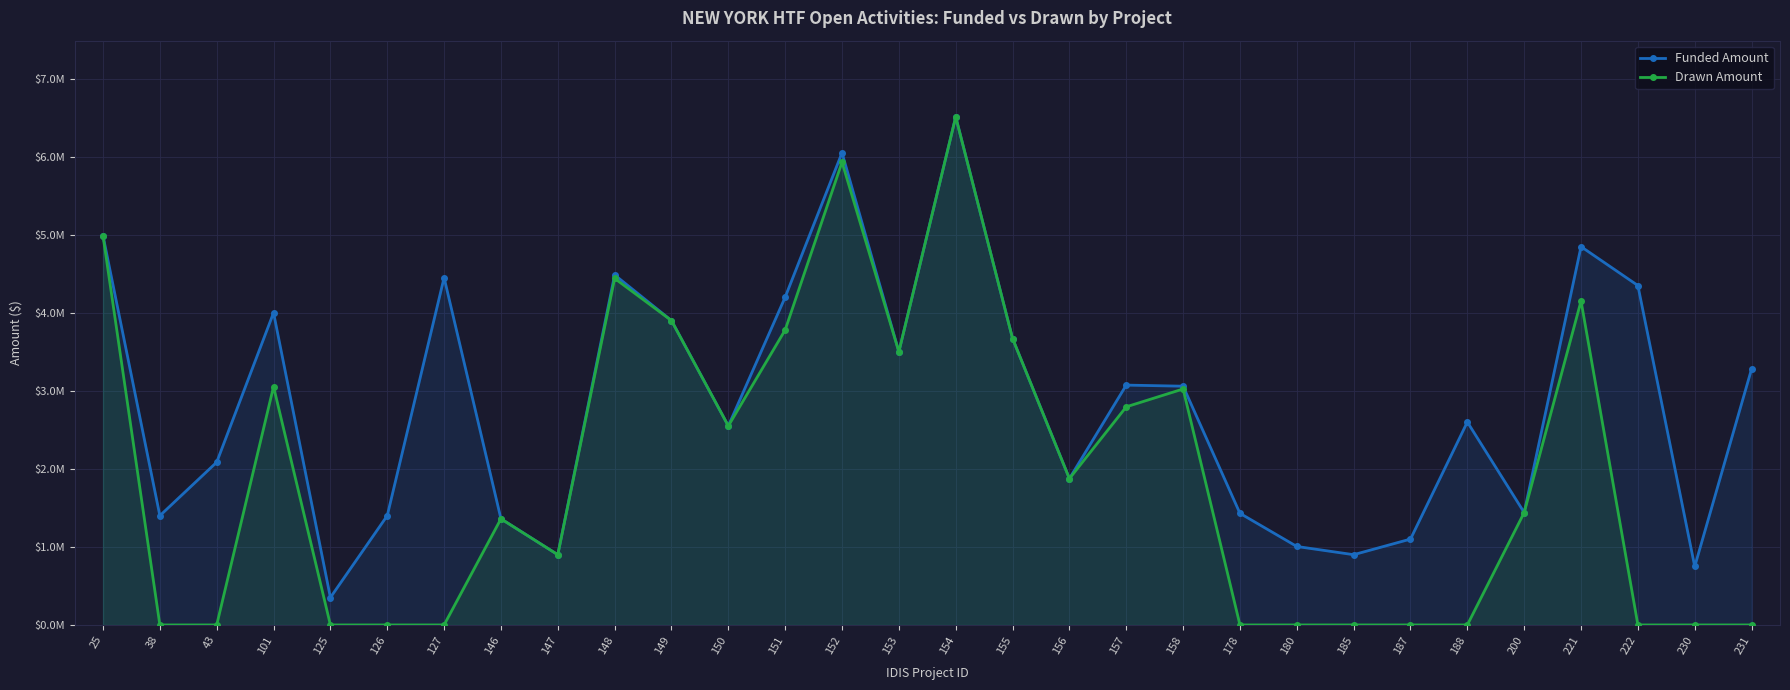

Reading left to right, extract all data points from this chart.

Funded Amount: 4987848.0	1399638.0	2085000.0	4000000.0	351000.0	1400000.0	4449858.0	1360000.0	900000.0	4485000.0	3900000.0	2550000.0	4200000.0	6050000.0	3500000.0	6510000.0	3670000.0	1875000.0	3073022.0	3058938.0	1430000.0	1005362.0	900000.0	1100000.0	2600000.0	1440000.0	4847210.0	4348924.0	749000.0	3280000.0
Drawn Amount: 4987148.6	0.0	0.0	3053485.5	0.0	0.0	0.0	1359800.0	900000.0	4440150.0	3899800.0	2549800.0	3780000.3	5930000.0	3499800.0	6509800.0	3669800.0	1874800.0	2794743.5	3023348.5	0.0	0.0	0.0	0.0	0.0	1440000.0	4151301.0	0.0	0.0	0.0